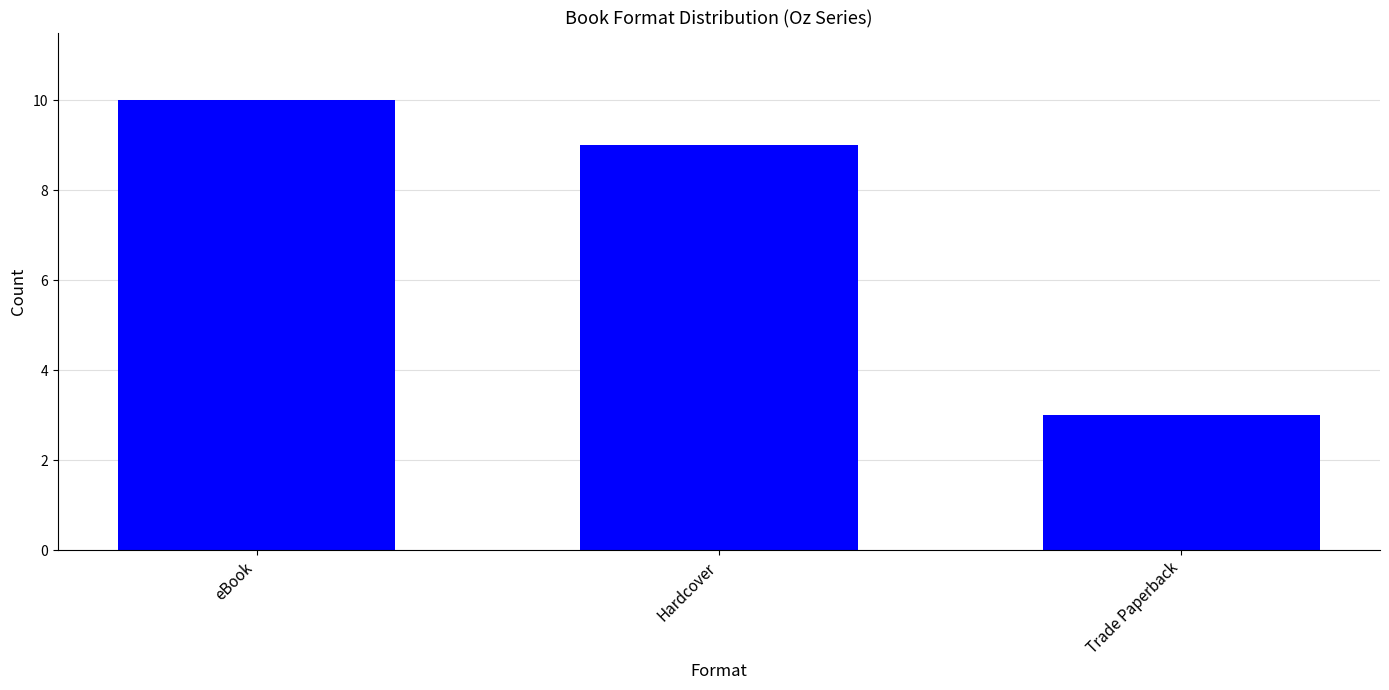

What is the greatest value displayed?

10